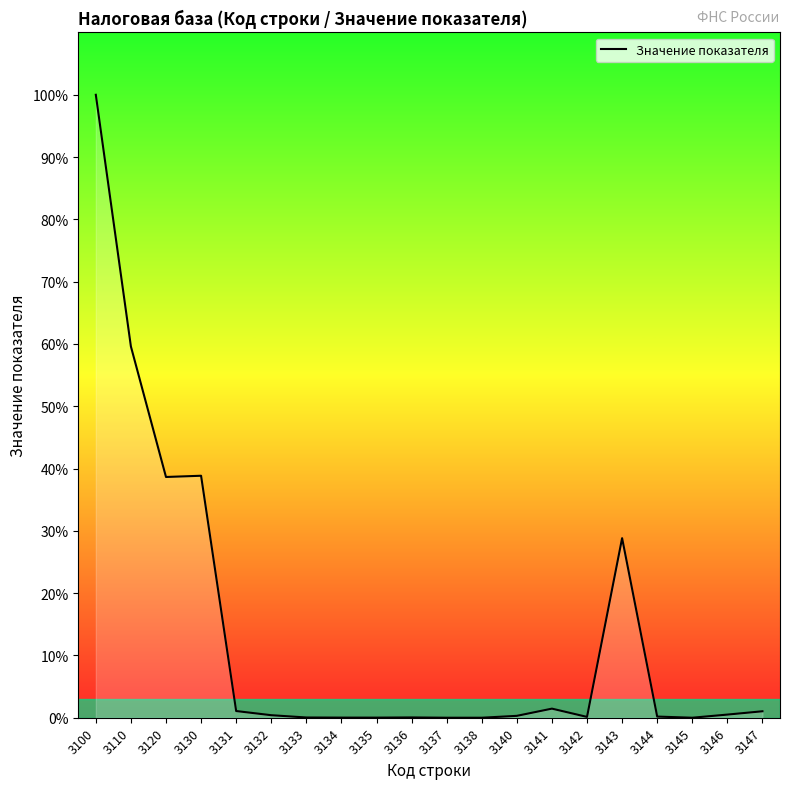

Does the chart have visible grid lines?

No